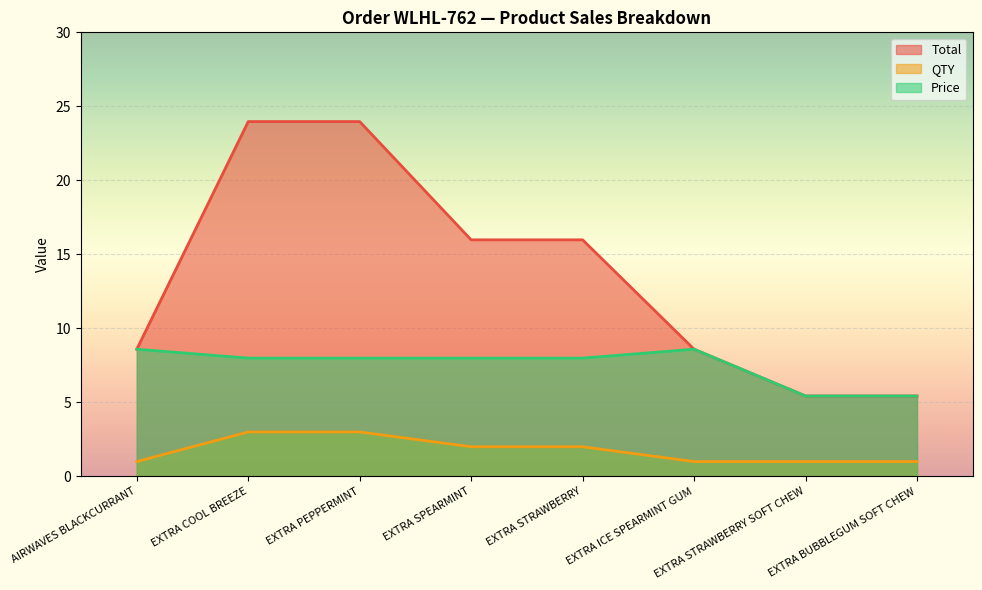

What are all the series names shown in the legend?

Total, QTY, Price